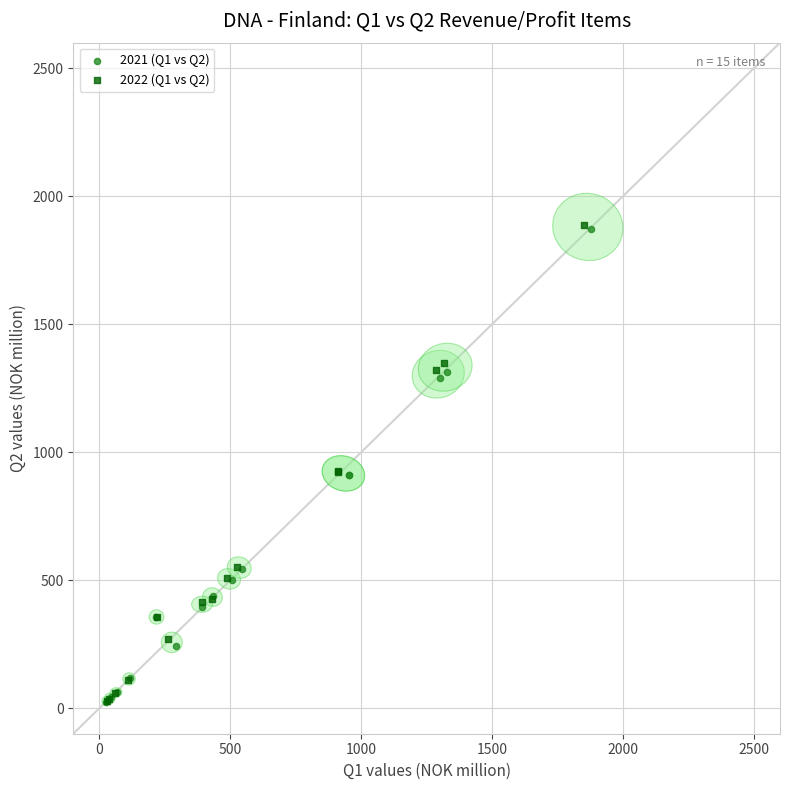

Which series has the widest spread of Y values?

2022 (Q1 vs Q2)